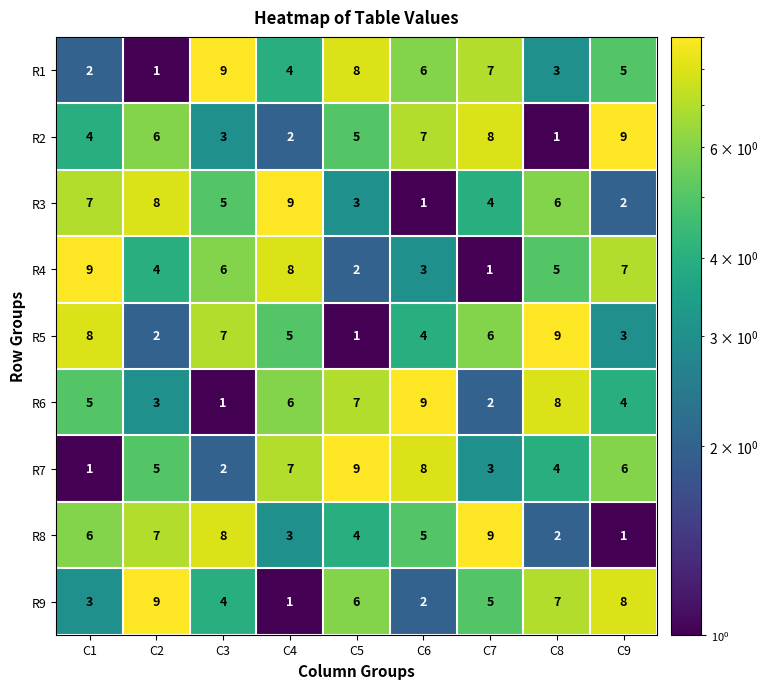

At which label is R2 closest to 5?

C5